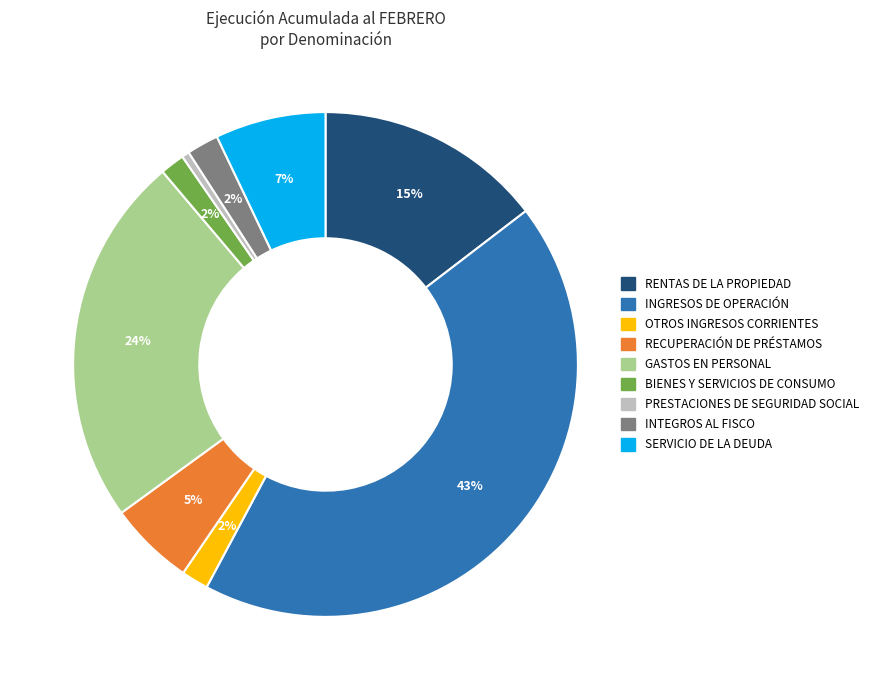

Which has a higher value, GASTOS EN PERSONAL or BIENES Y SERVICIOS DE CONSUMO?

GASTOS EN PERSONAL